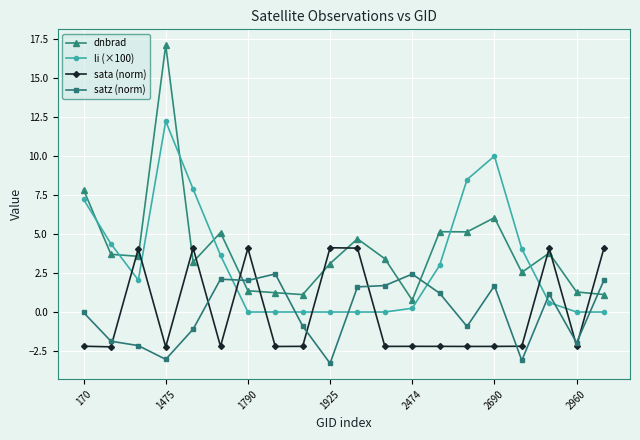

Rank the series by their maximum value, from lowest to highest.

satz (norm), sata (norm), li (×100), dnbrad